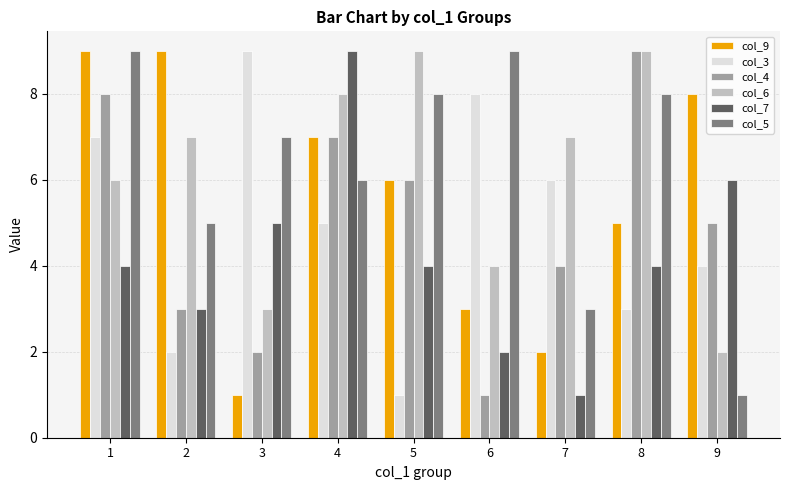

The col_5 series shows 8 at 8. True or false?

True